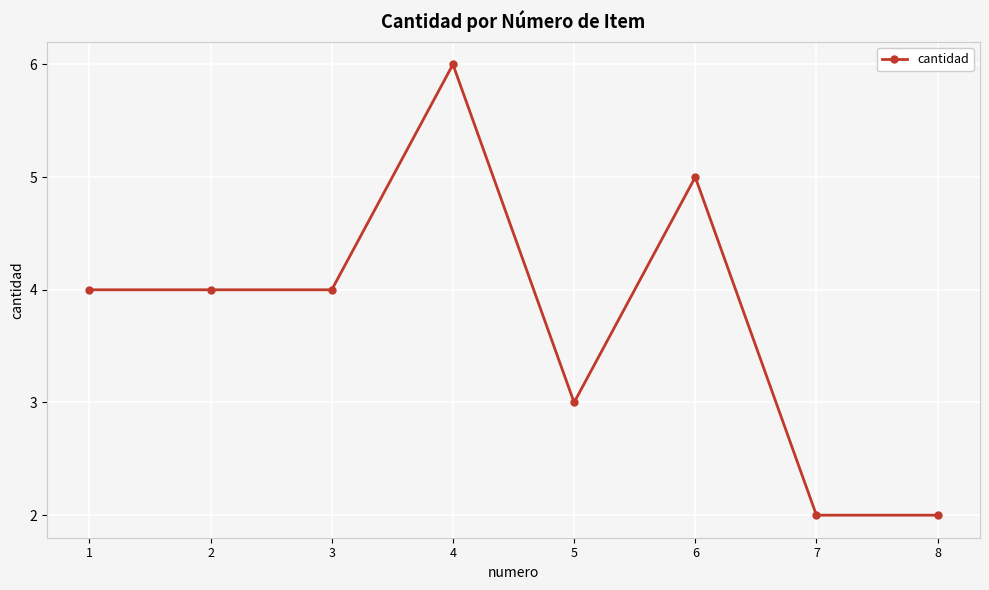

What is the value of the 6th point from the left?

5